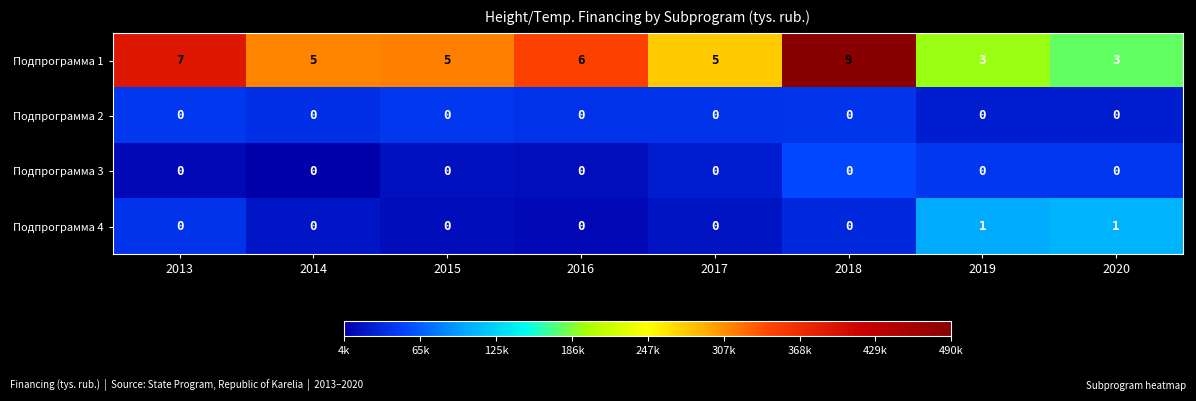

How many categories are shown in the chart?

8